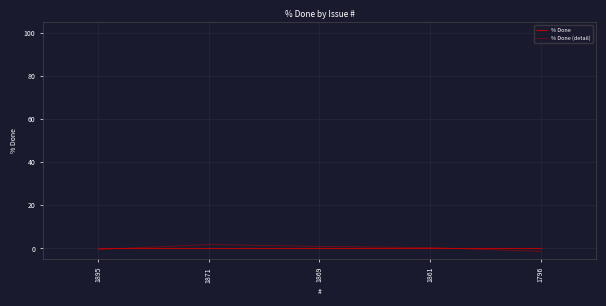

Between which two adjacent categories do % Done (detail) and % Done first intersect?

1895 and 1871